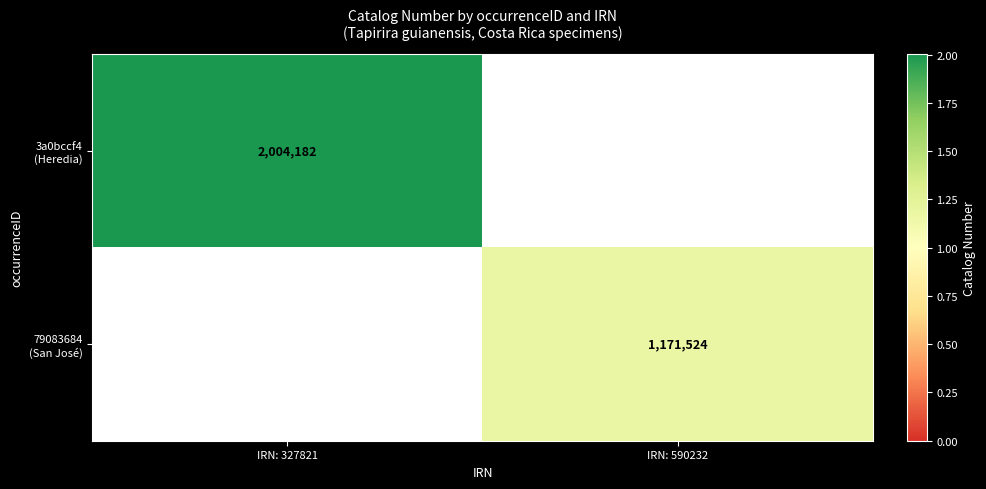

Which category has the highest value in the 3a0bccf4 (Heredia) series?

IRN: 327821